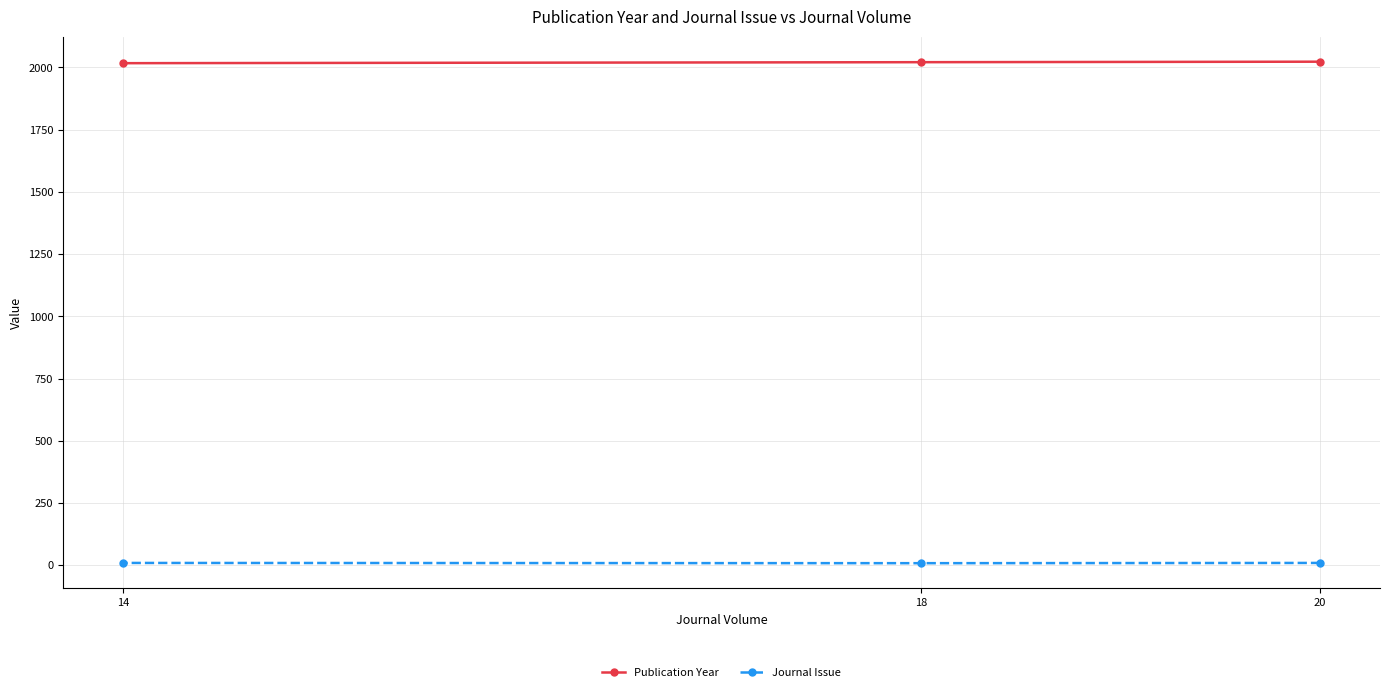

Is the value of Journal Issue at 14 greater than the value of Publication Year at 18?

No